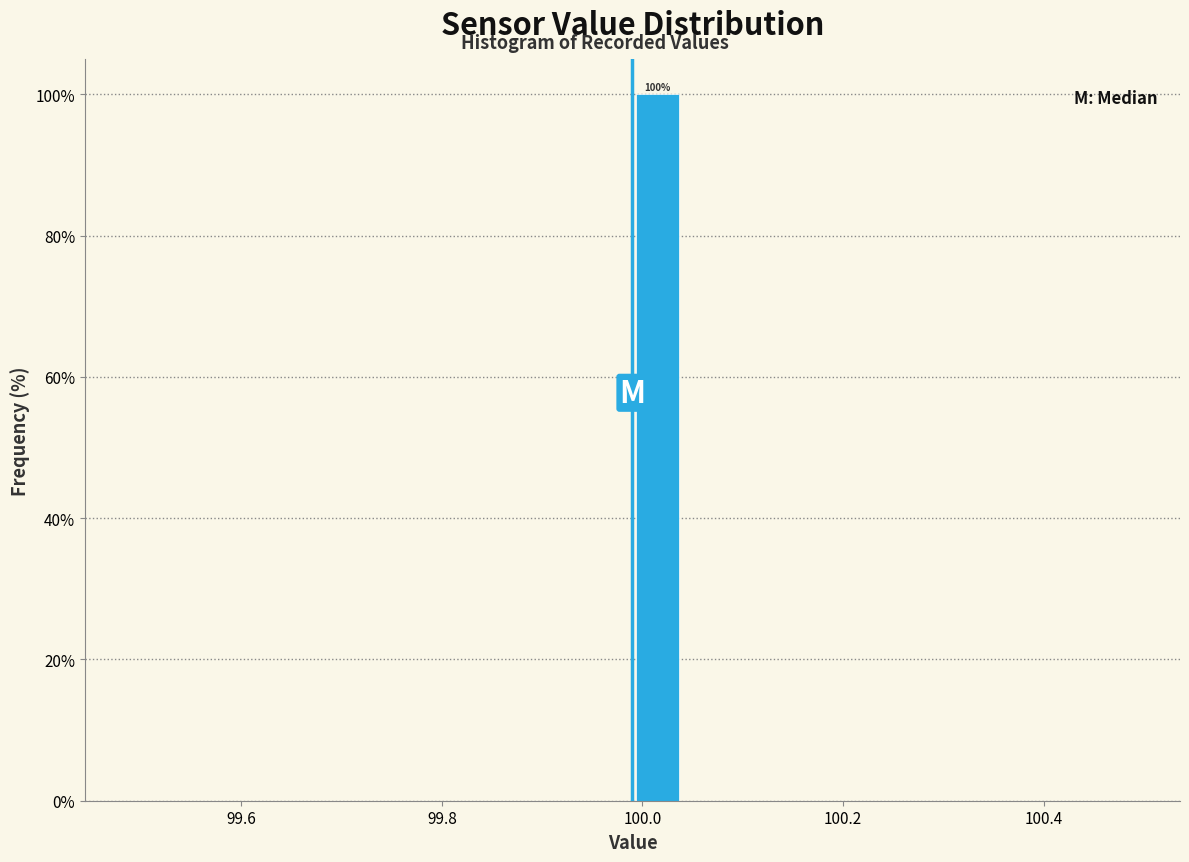

Read against the x-axis, roughly where is the centre of the tallest bar?

100.02